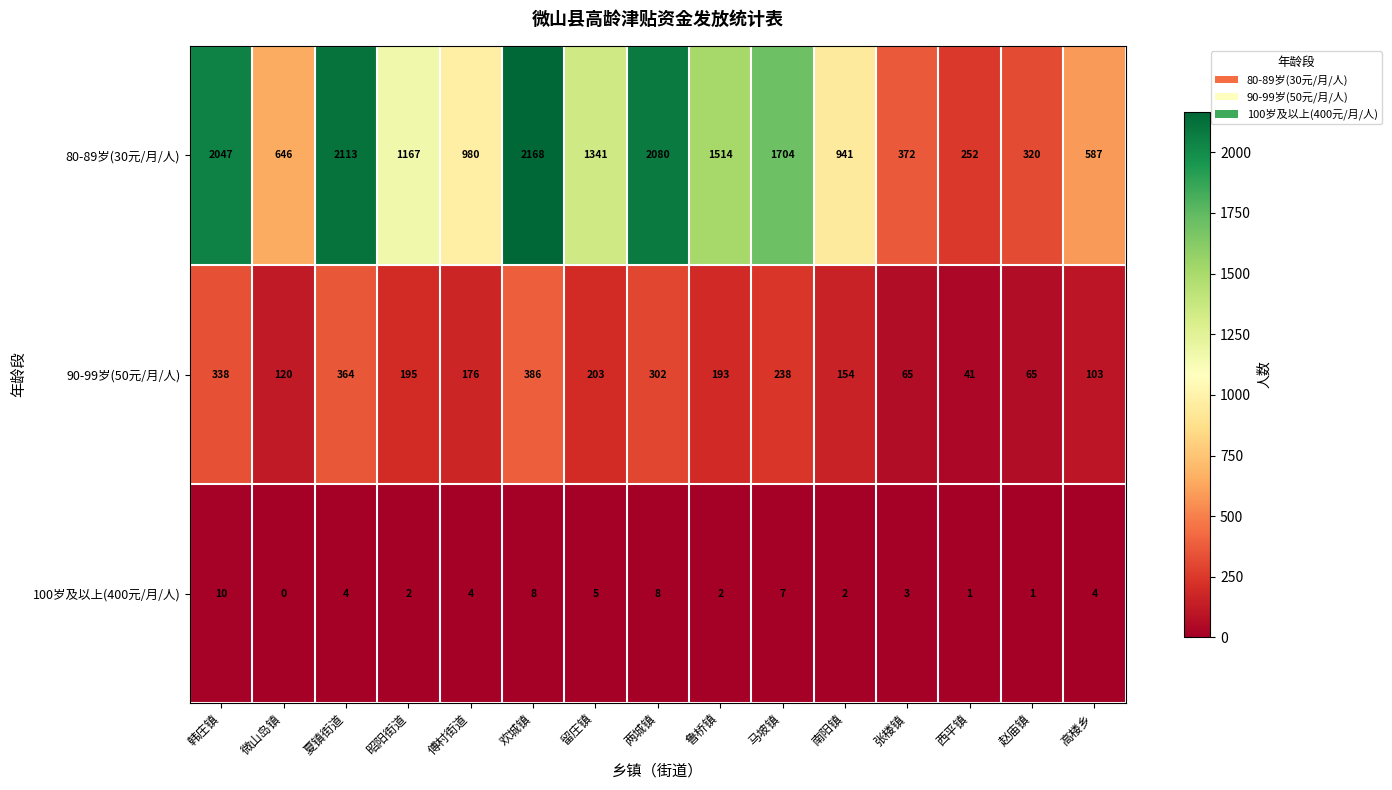

Rank the series by their average value, from lowest to highest.

100岁及以上(400元/月/人), 90-99岁(50元/月/人), 80-89岁(30元/月/人)